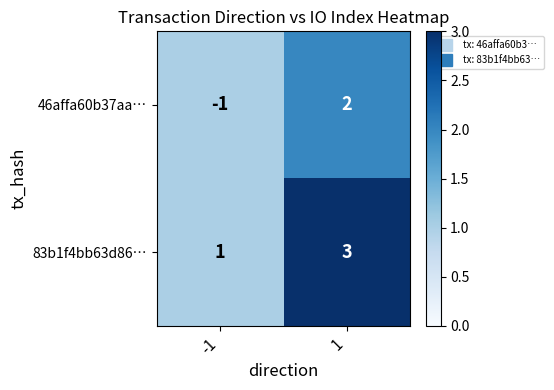

Which category has the highest value across all series?

1